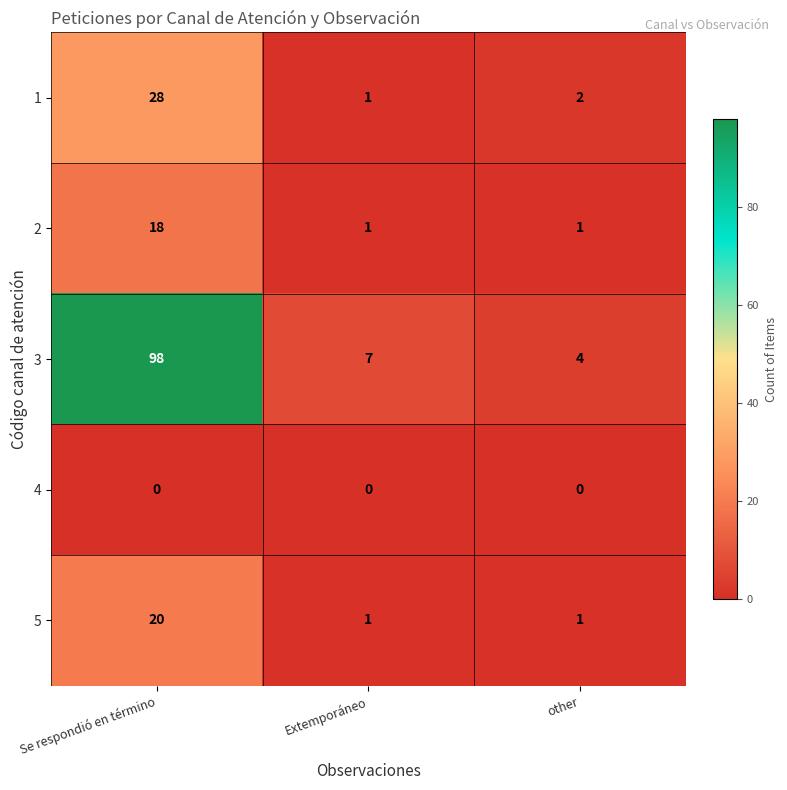

What is the highest value of the 5 series?

20